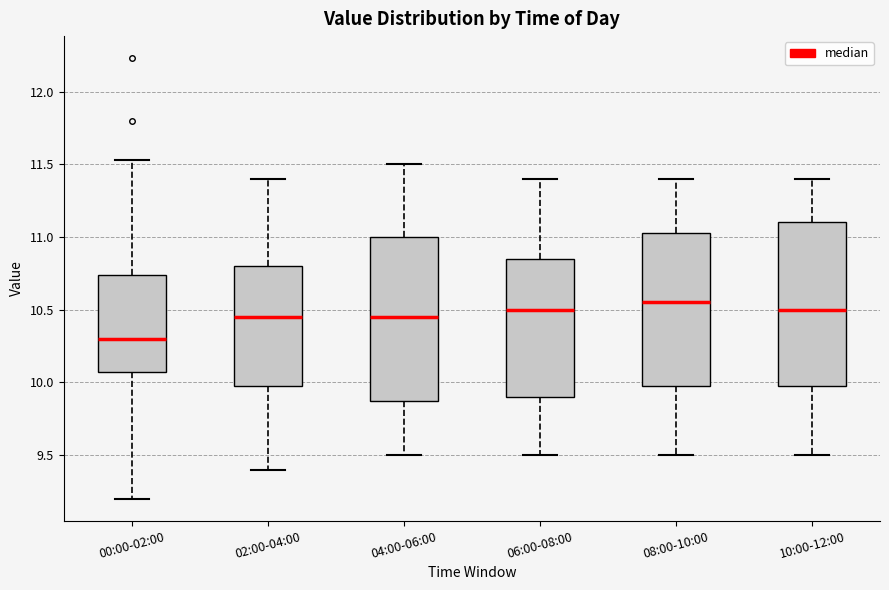

Reading left to right, read every box against the y-axis: the position of its median line, the range the box covers, and the ends of its whiskers. The values are not printed on the chart, so give them approximately, as read against the axis.

00:00-02:00: median 10.30, box 10.05 to 10.75, whiskers 9.20 to 11.55
02:00-04:00: median 10.45, box 10.00 to 10.80, whiskers 9.40 to 11.40
04:00-06:00: median 10.45, box 9.90 to 11.00, whiskers 9.50 to 11.50
06:00-08:00: median 10.50, box 9.90 to 10.85, whiskers 9.50 to 11.40
08:00-10:00: median 10.55, box 10.00 to 11.05, whiskers 9.50 to 11.40
10:00-12:00: median 10.50, box 10.00 to 11.10, whiskers 9.50 to 11.40